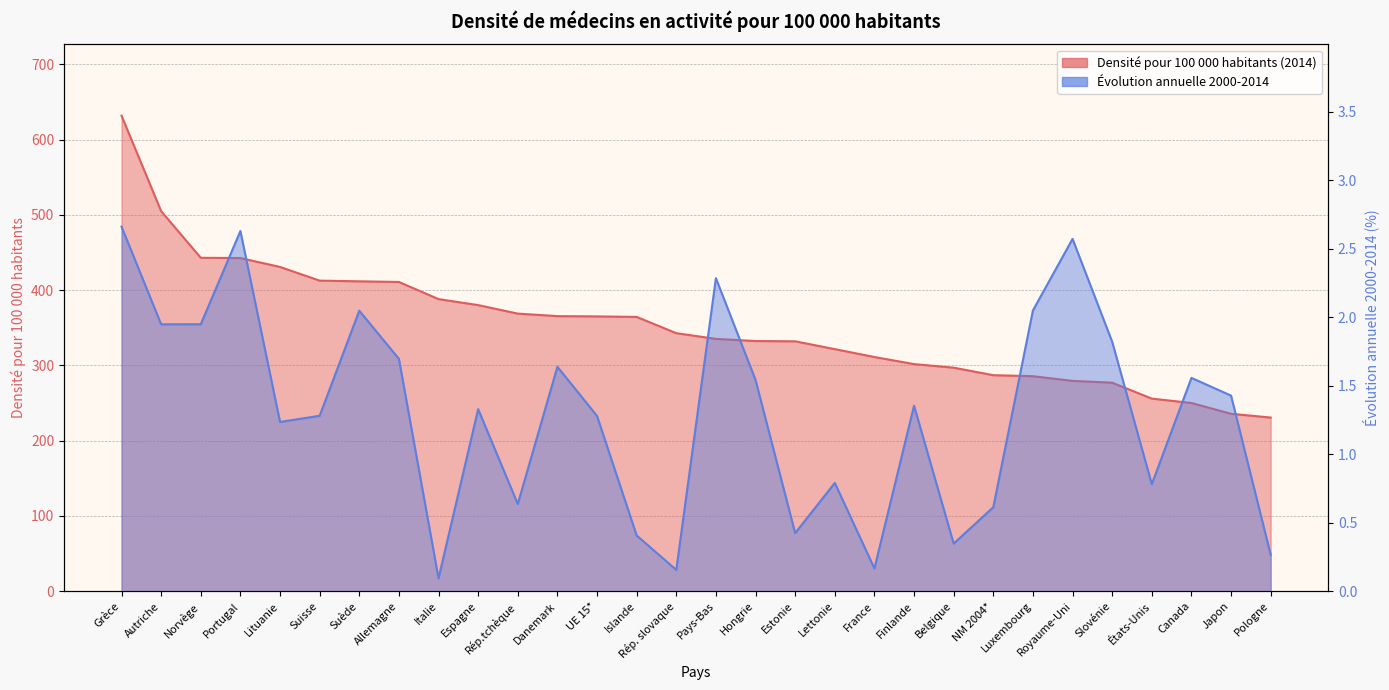

List the series in order of their peak value, highest first.

Densité pour 100 000 habitants (2014), Évolution annuelle 2000-2014